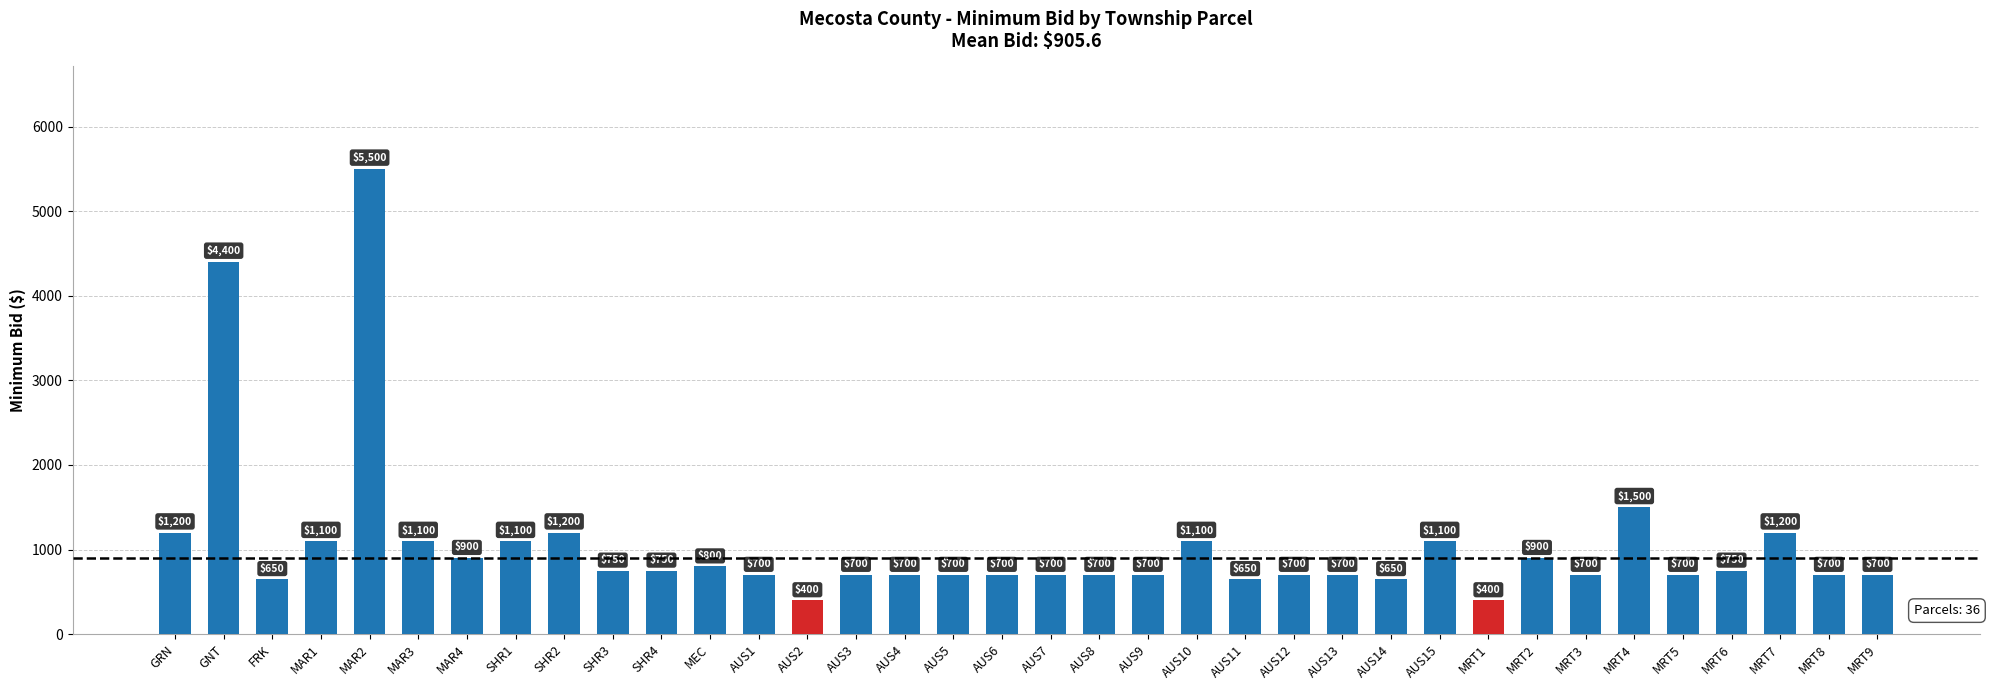

What is the difference between the values at MRT1 and AUS6?

300